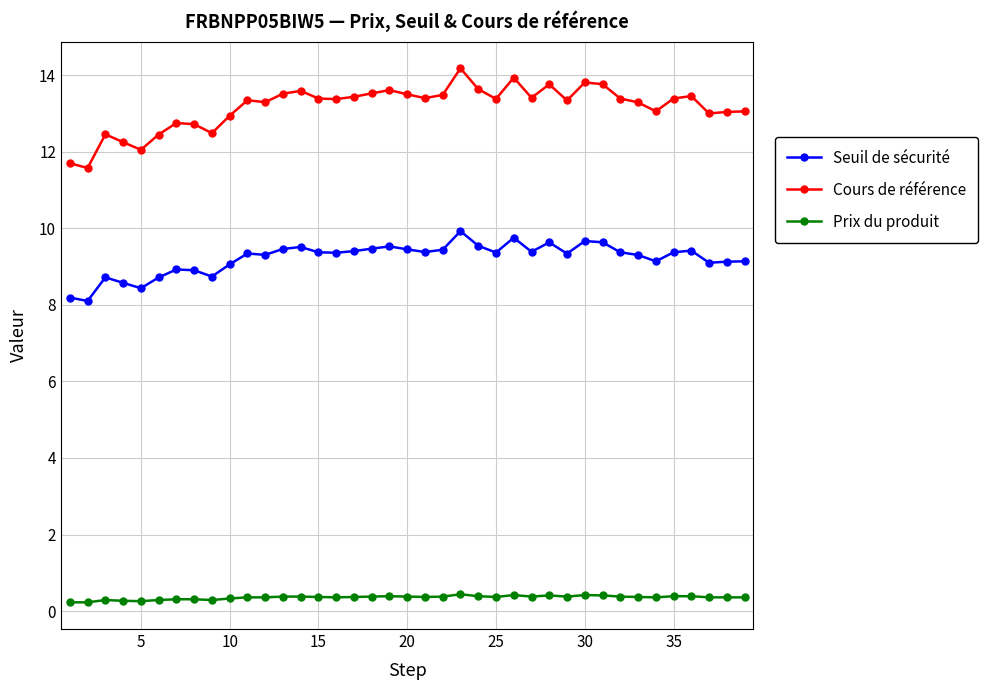

What is the maximum value shown in the chart?

14.2